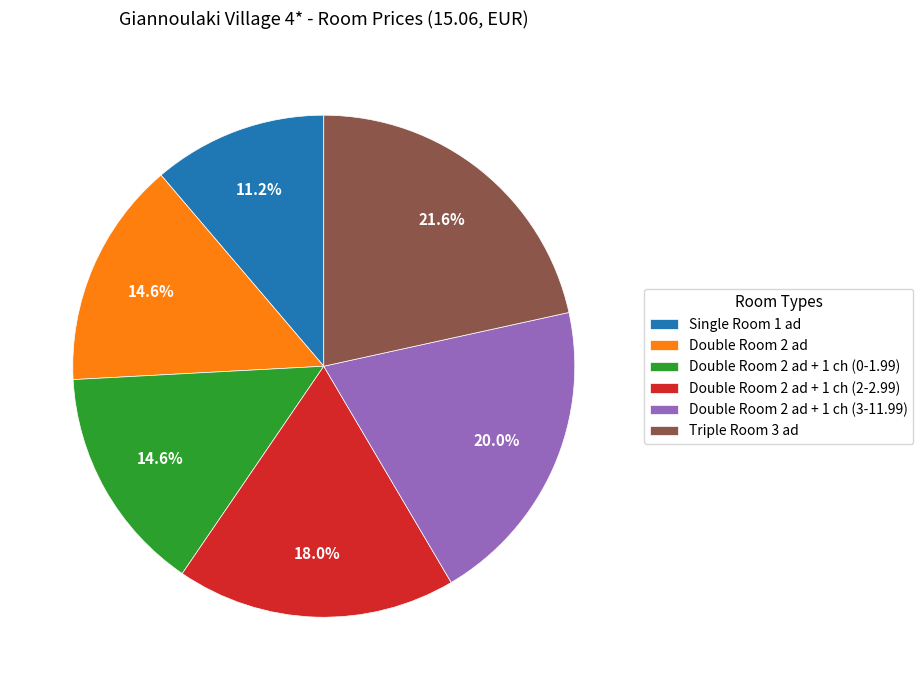

What is the total percentage of Double Room 2 ad + 1 ch (2-2.99) and Triple Room 3 ad?

39.6%